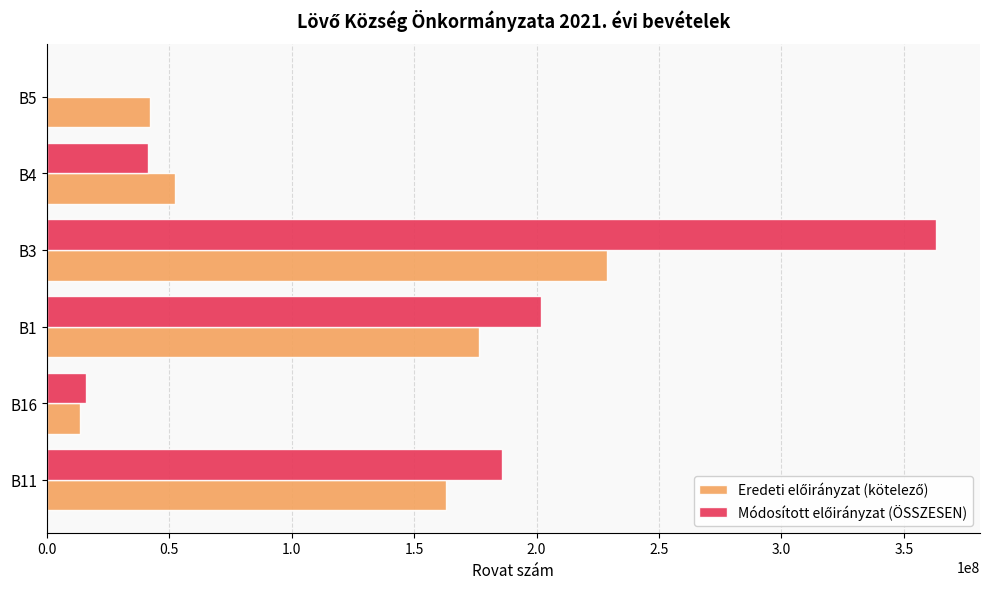

At which category is the sum across all series the highest?

B3